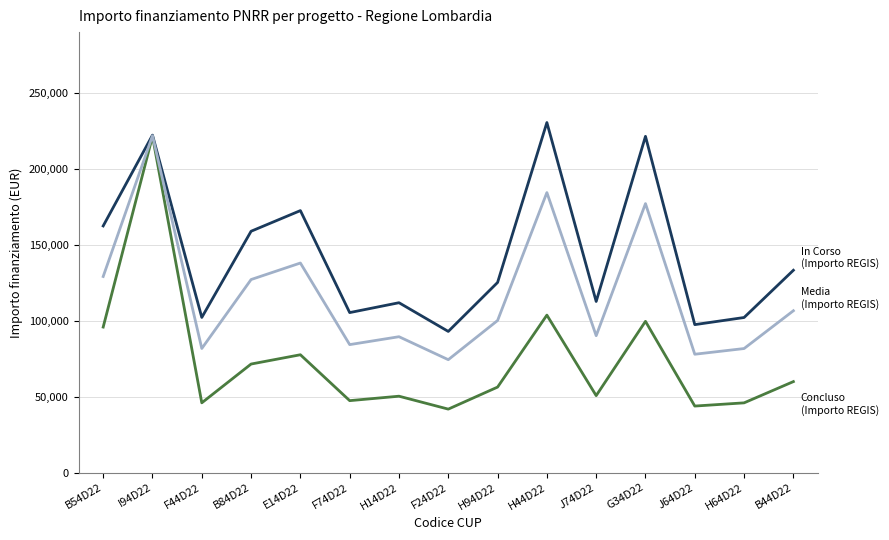

What is the difference between the highest and lowest values at B54D22?

66567.8